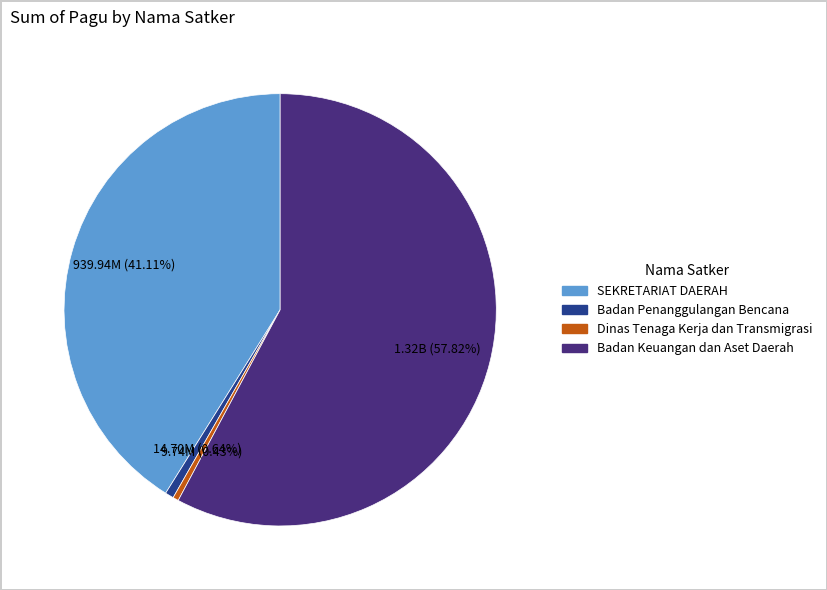

Does any single category account for the majority?

Yes